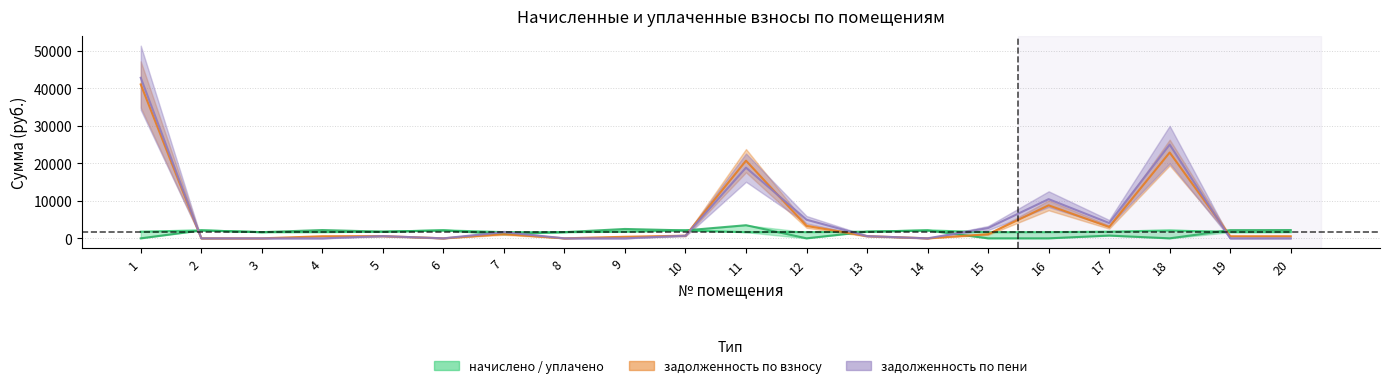

How many lines are shown in the chart?

4